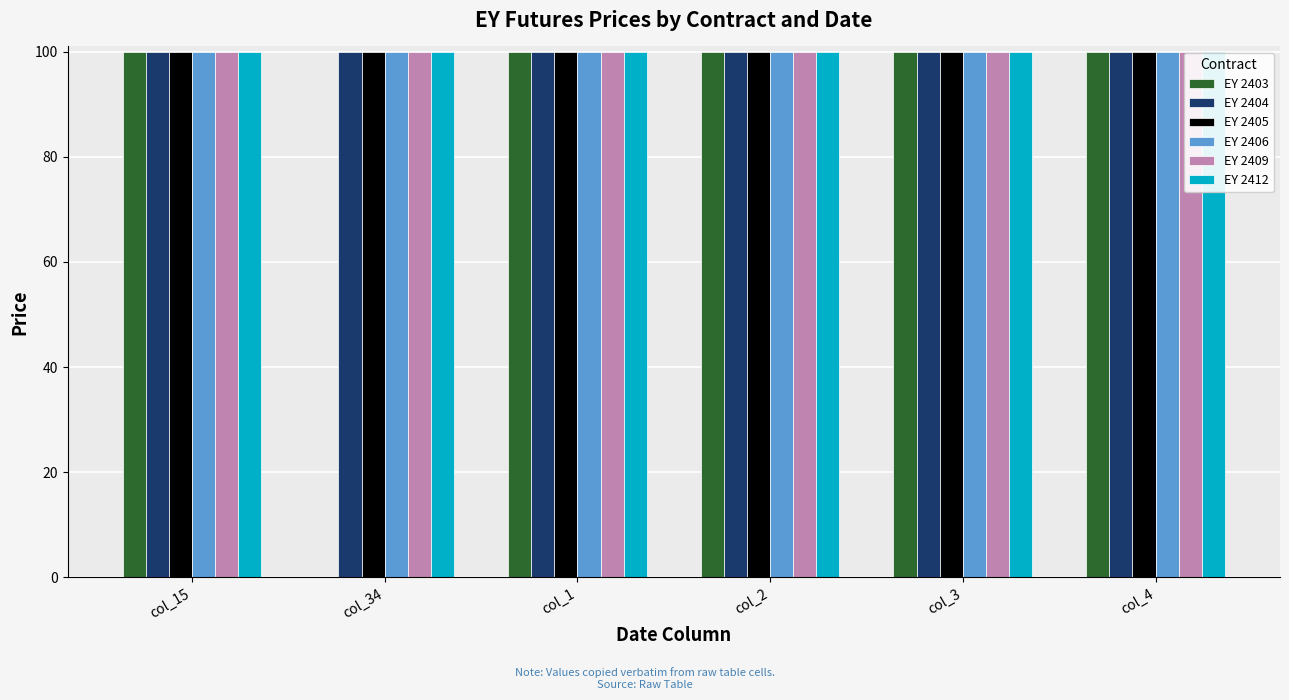

What is the sum of all EY 2406 values?

599.7